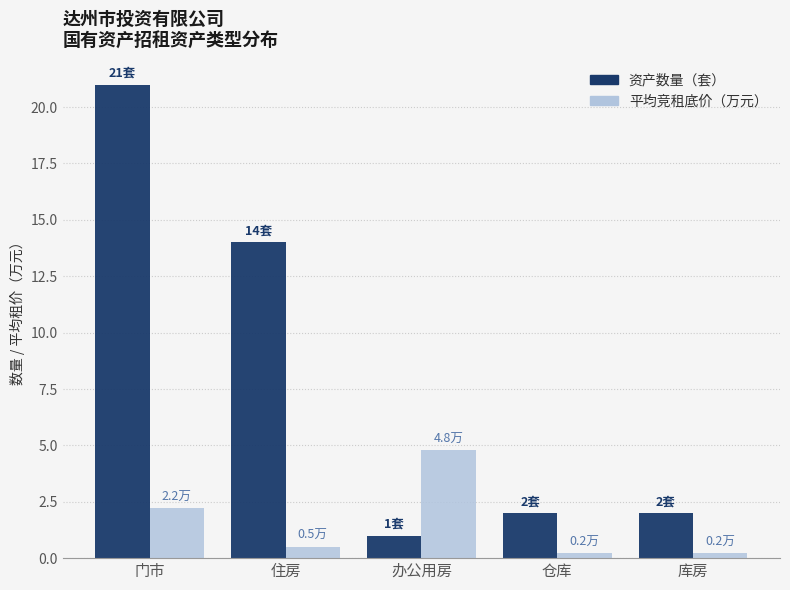

Rank the series at 办公用房 from lowest to highest value.

资产数量（套）, 平均竞租底价（万元）